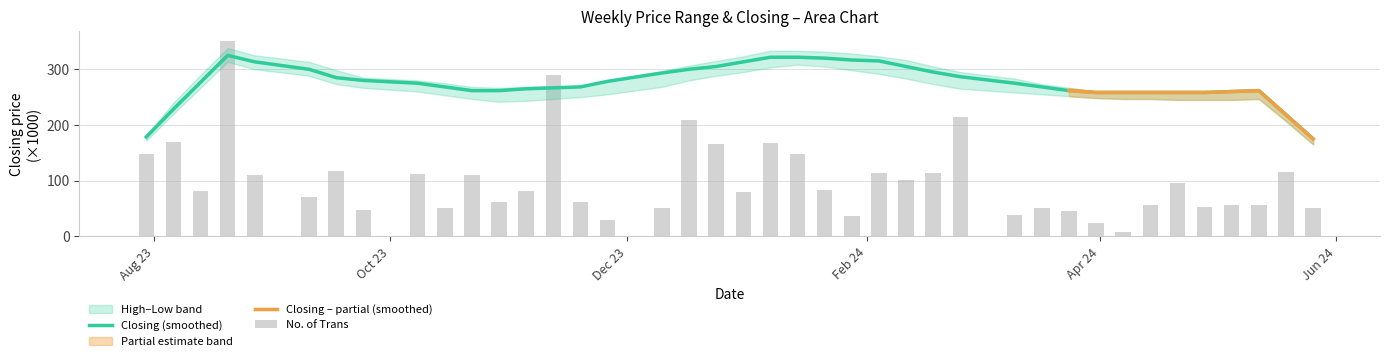

Which series has the widest spread of values?

No. of Trans